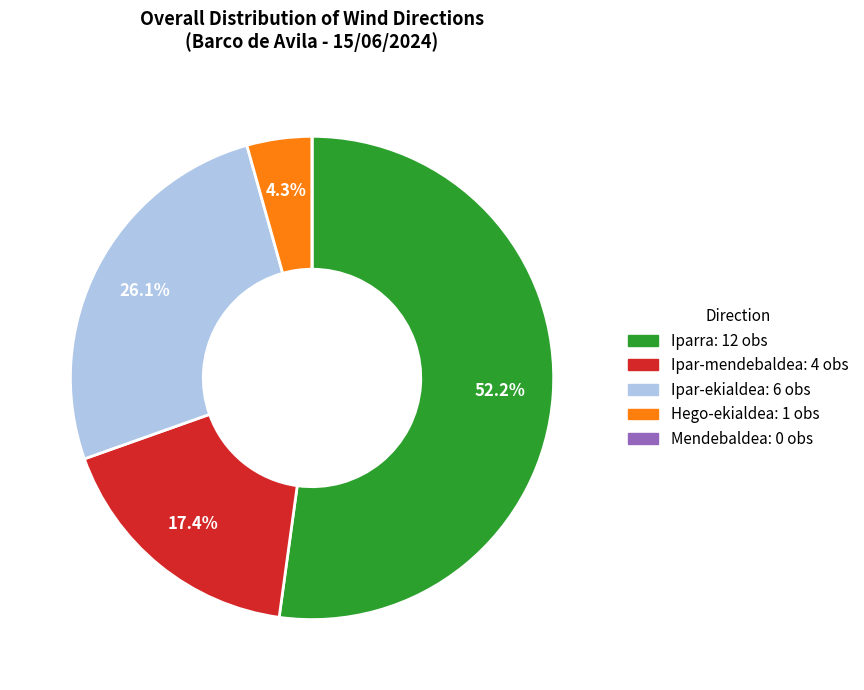

Does any single category account for the majority?

Yes